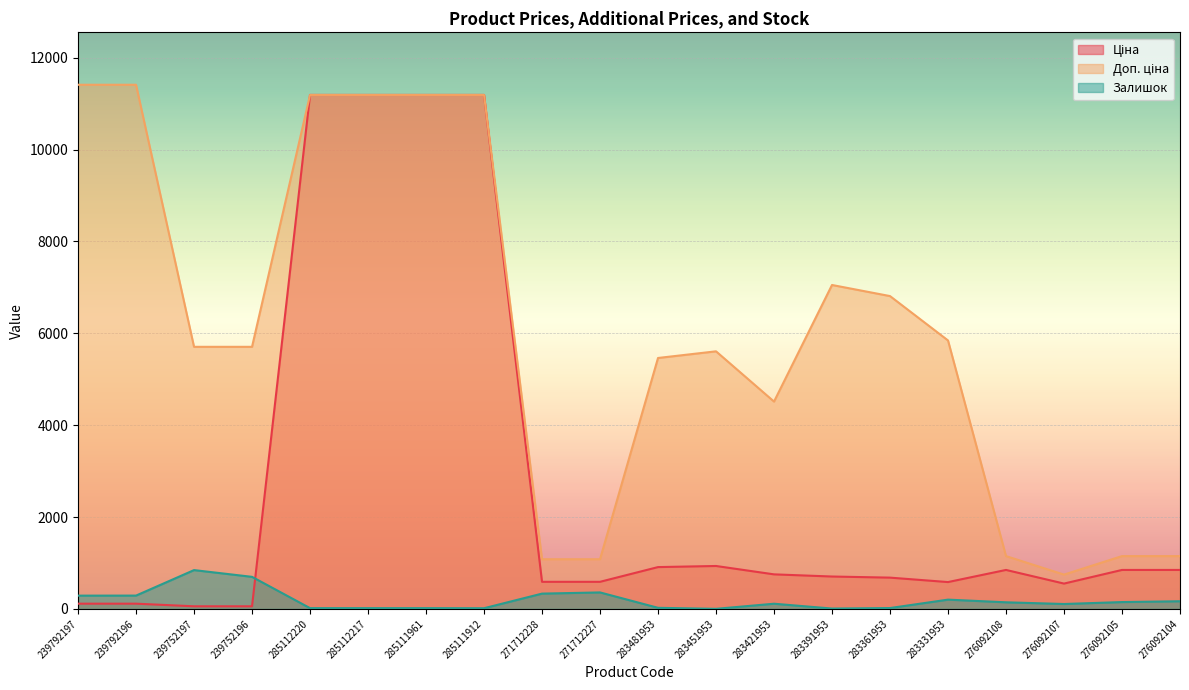

At 283361953, list the series in order from smallest to largest.

Залишок, Ціна, Доп. ціна